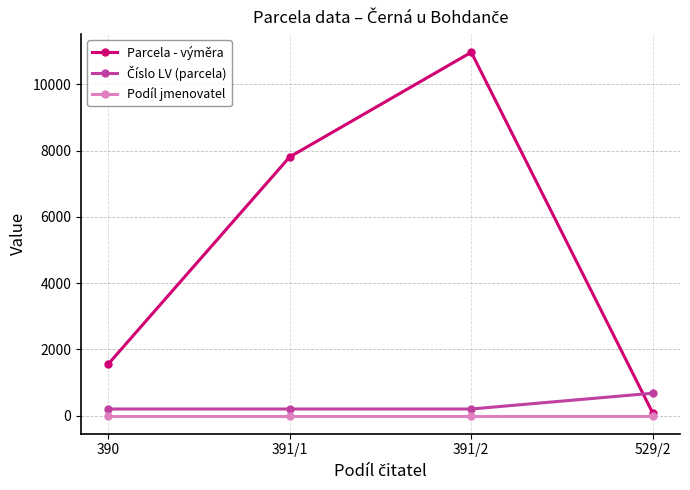

Where is the first local maximum for Parcela - výměra?

391/2